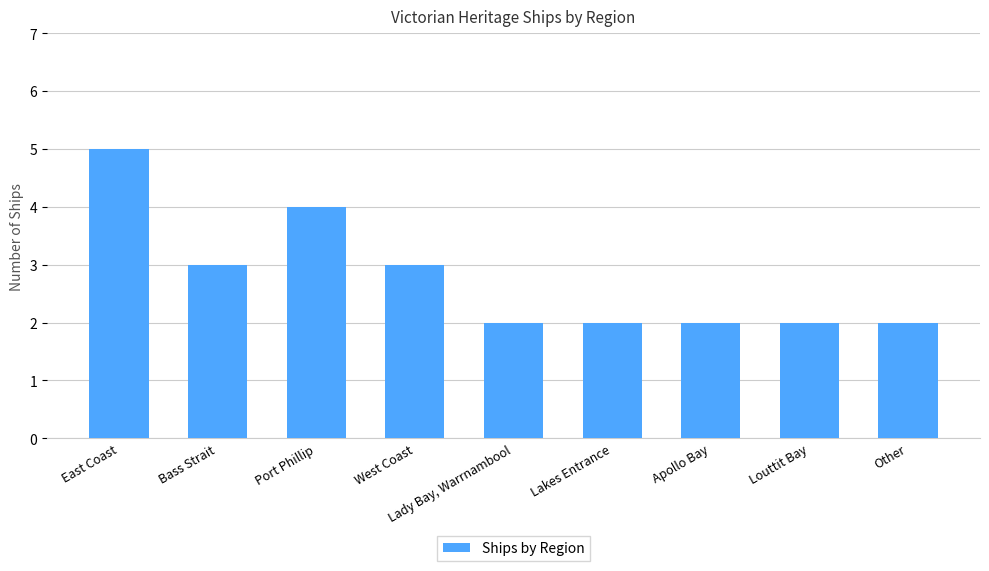

What is the maximum value shown in the chart?

5